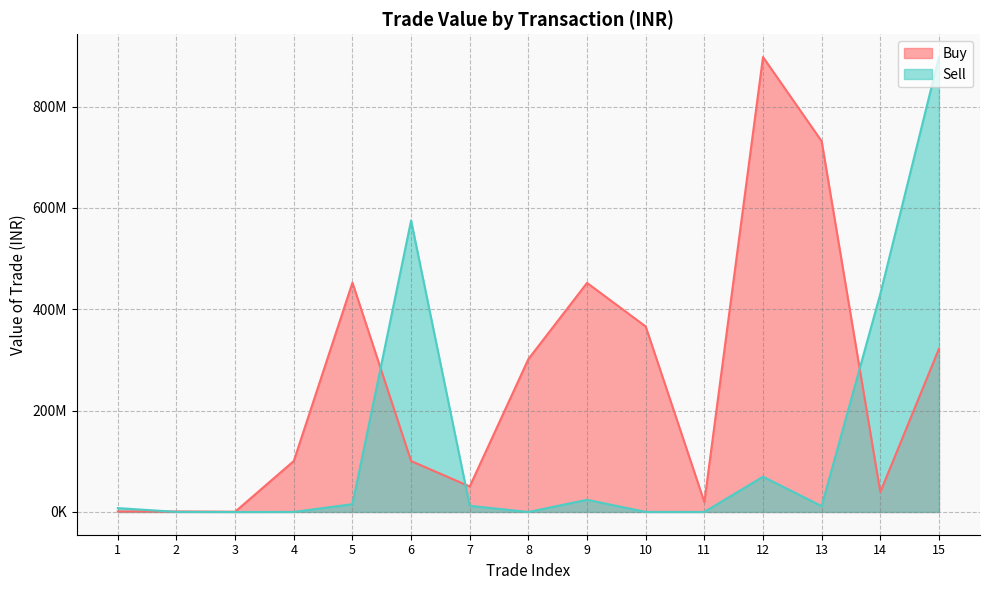

What is the minimum value for Sell?

42.9